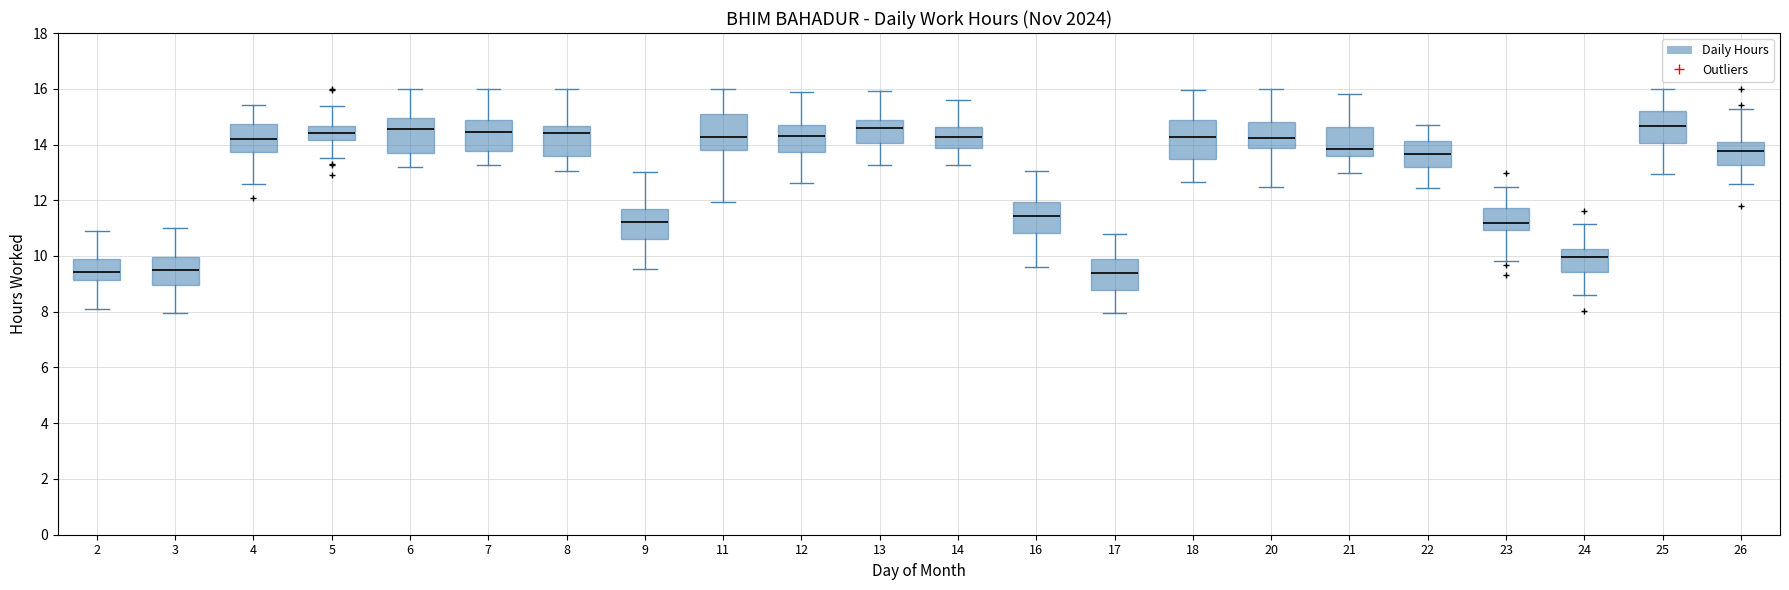

Reading left to right, read every box against the y-axis: the position of its median line, the range the box covers, and the ends of its whiskers. The values are not printed on the chart, so give them approximately, as read against the axis.

2: median 9.4, box 9.2 to 10.0, whiskers 8.0 to 10.8
3: median 9.4, box 9.0 to 10.0, whiskers 8.0 to 11.0
4: median 14.2, box 13.8 to 14.8, whiskers 12.6 to 15.4
5: median 14.4, box 14.2 to 14.6, whiskers 13.6 to 15.4
6: median 14.6, box 13.8 to 15.0, whiskers 13.2 to 16.0
7: median 14.4, box 13.8 to 14.8, whiskers 13.2 to 16.0
8: median 14.4, box 13.6 to 14.6, whiskers 13.0 to 16.0
9: median 11.2, box 10.6 to 11.6, whiskers 9.6 to 13.0
11: median 14.2, box 13.8 to 15.0, whiskers 12.0 to 16.0
12: median 14.4, box 13.8 to 14.8, whiskers 12.6 to 15.8
13: median 14.6, box 14.0 to 14.8, whiskers 13.2 to 16.0
14: median 14.2, box 13.8 to 14.6, whiskers 13.2 to 15.6
16: median 11.4, box 10.8 to 12.0, whiskers 9.6 to 13.0
17: median 9.4, box 8.8 to 9.8, whiskers 8.0 to 10.8
18: median 14.2, box 13.4 to 14.8, whiskers 12.6 to 16.0
20: median 14.2, box 13.8 to 14.8, whiskers 12.4 to 16.0
21: median 13.8, box 13.6 to 14.6, whiskers 13.0 to 15.8
22: median 13.6, box 13.2 to 14.2, whiskers 12.4 to 14.8
23: median 11.2, box 11.0 to 11.8, whiskers 9.8 to 12.4
24: median 10.0, box 9.4 to 10.2, whiskers 8.6 to 11.2
25: median 14.6, box 14.0 to 15.2, whiskers 13.0 to 16.0
26: median 13.8, box 13.2 to 14.0, whiskers 12.6 to 15.2